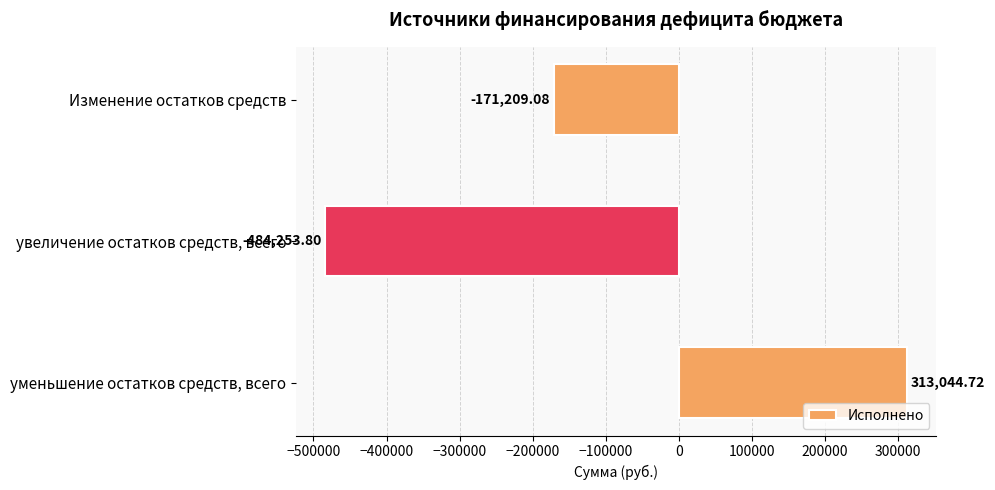

What is the difference between the maximum and minimum values?

797298.5